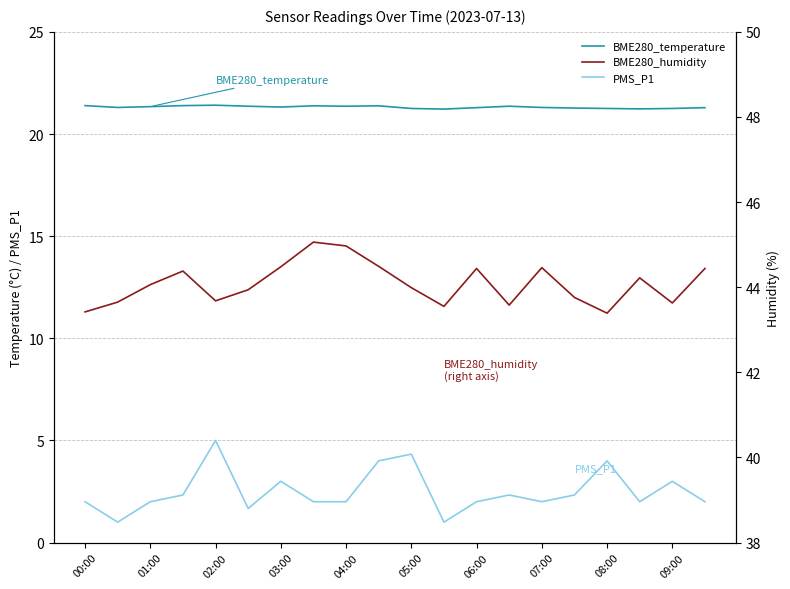

What is the spread (max minus min) of values at 15?

41.4